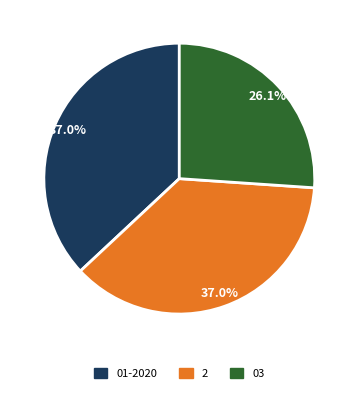

What percentage is the 01-2020 slice, to the nearest percent?

37%